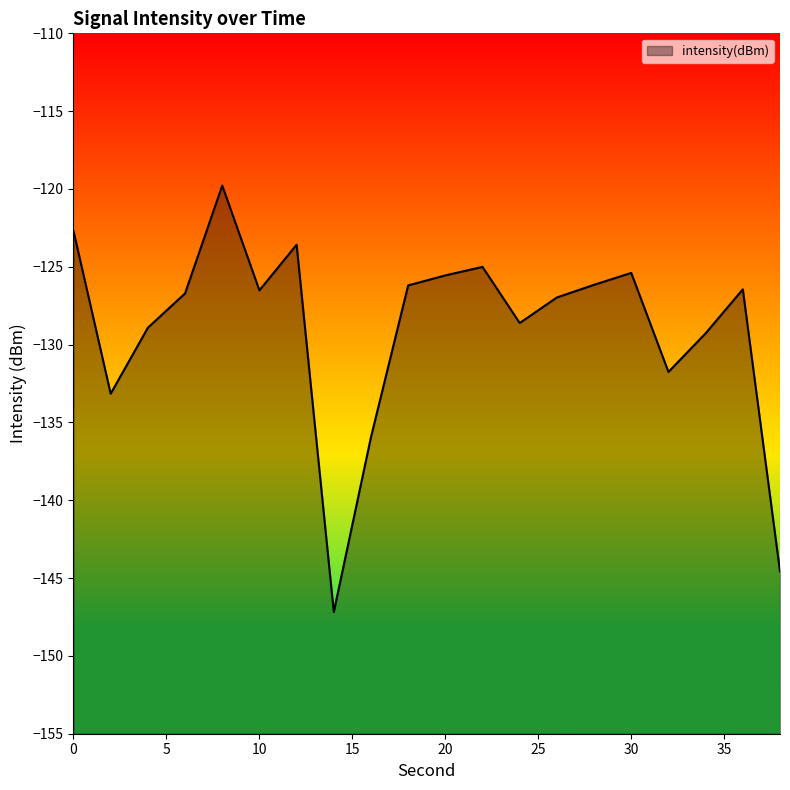

How many series are shown in this chart?

1